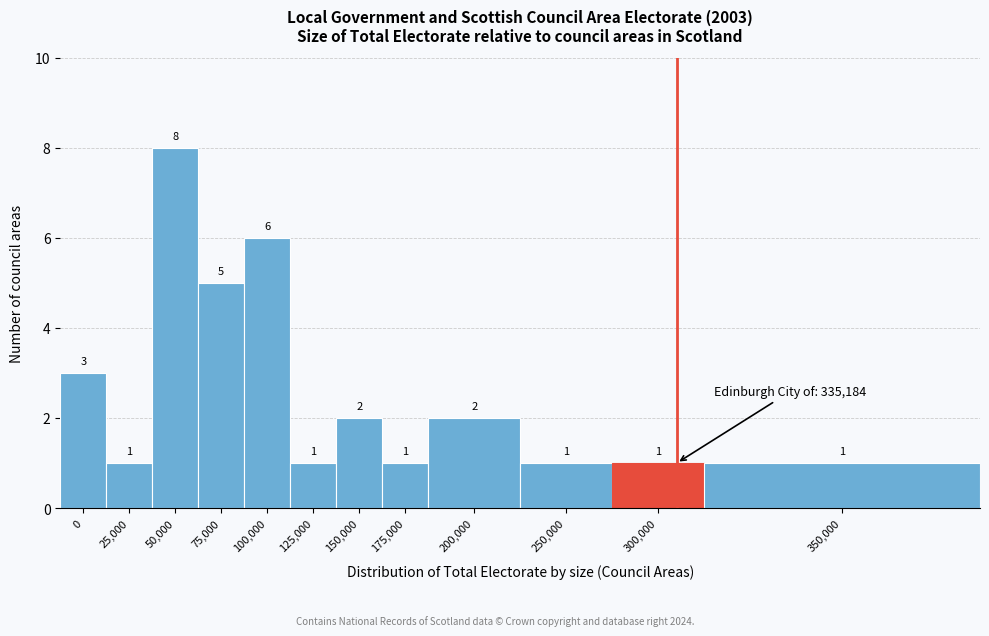

Reading left to right, what are all the values shown in this chart?

3	1	8	5	6	1	2	1	2	1	1	1